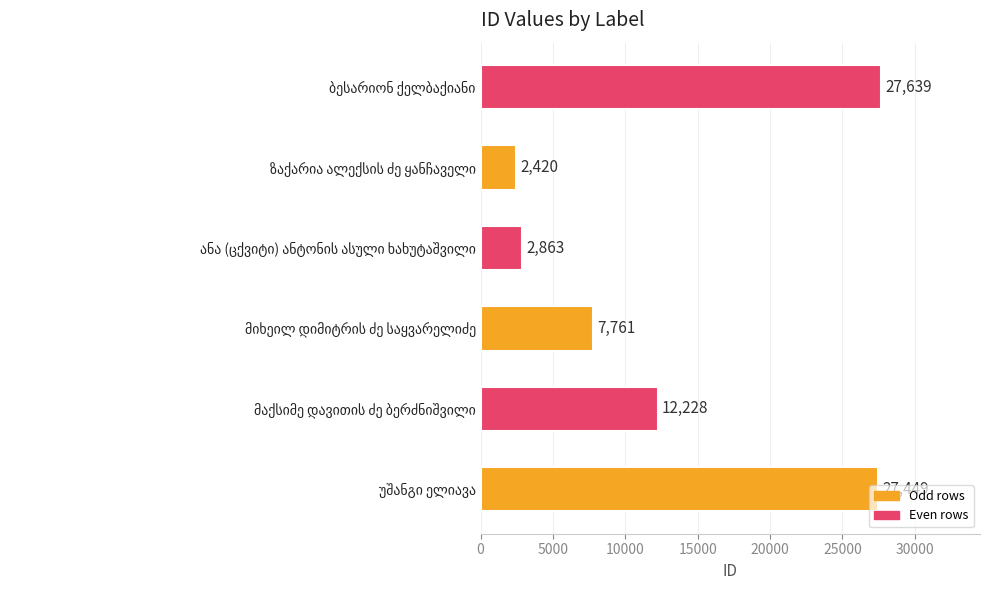

What is the maximum value shown in the chart?

27639